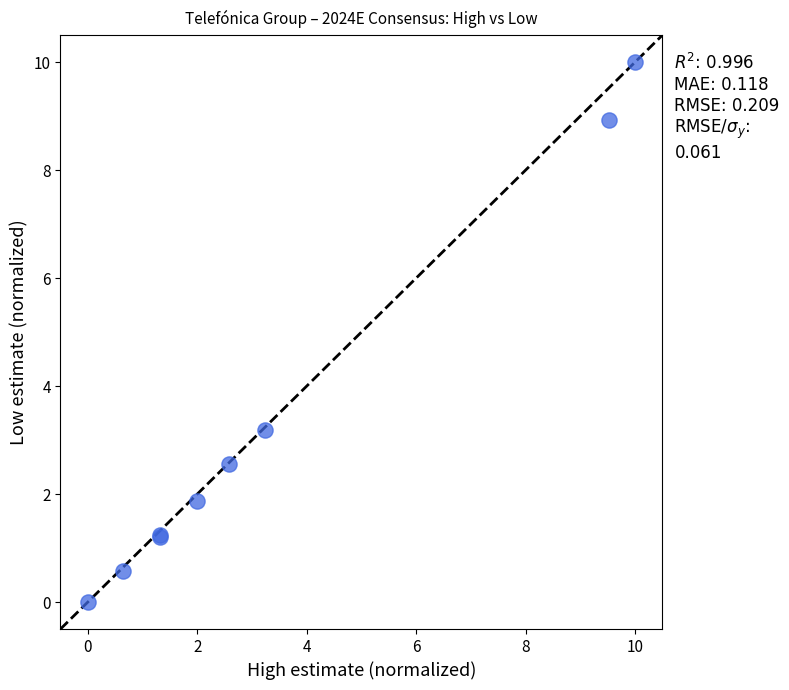

What Y value in the scatter plot is closest to 5?

3.2